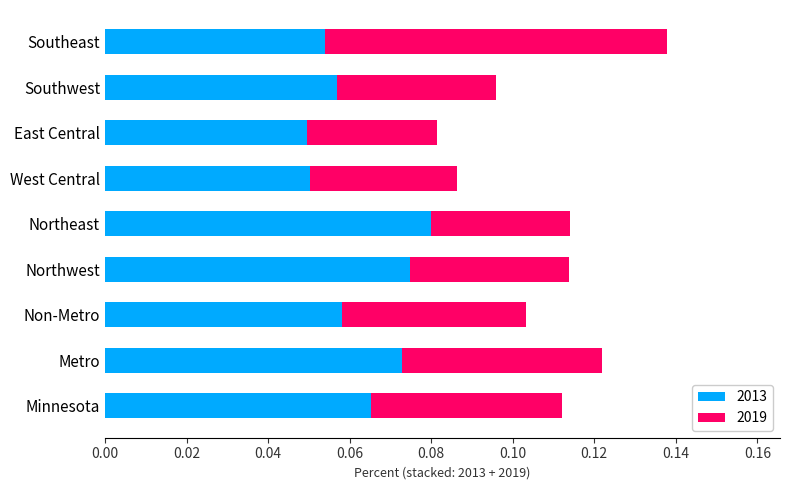

How many categories are shown in the chart?

9